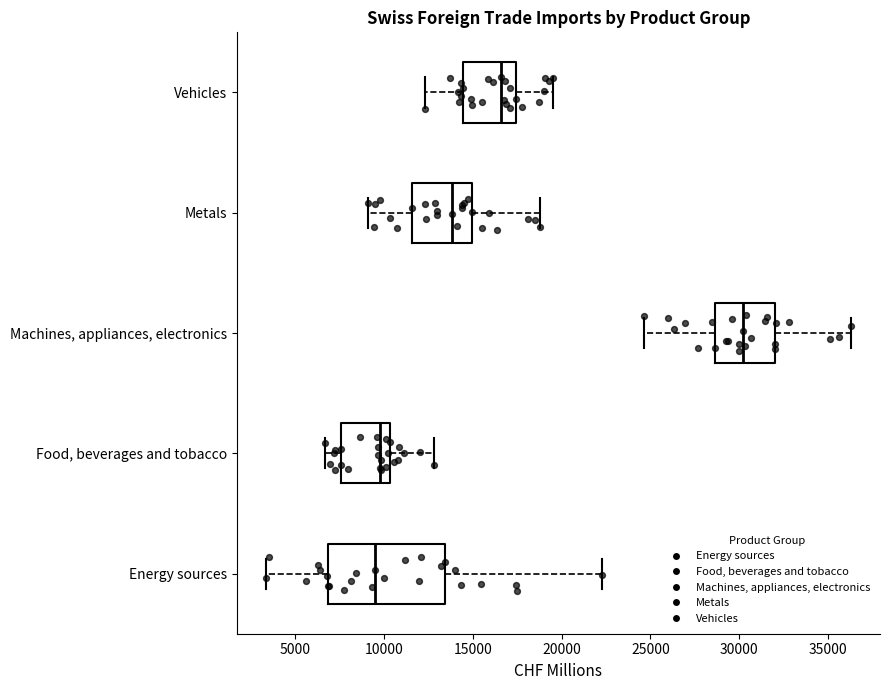

Comparing the boxes themselves (not the whiskers), which one is the widest?

Energy sources